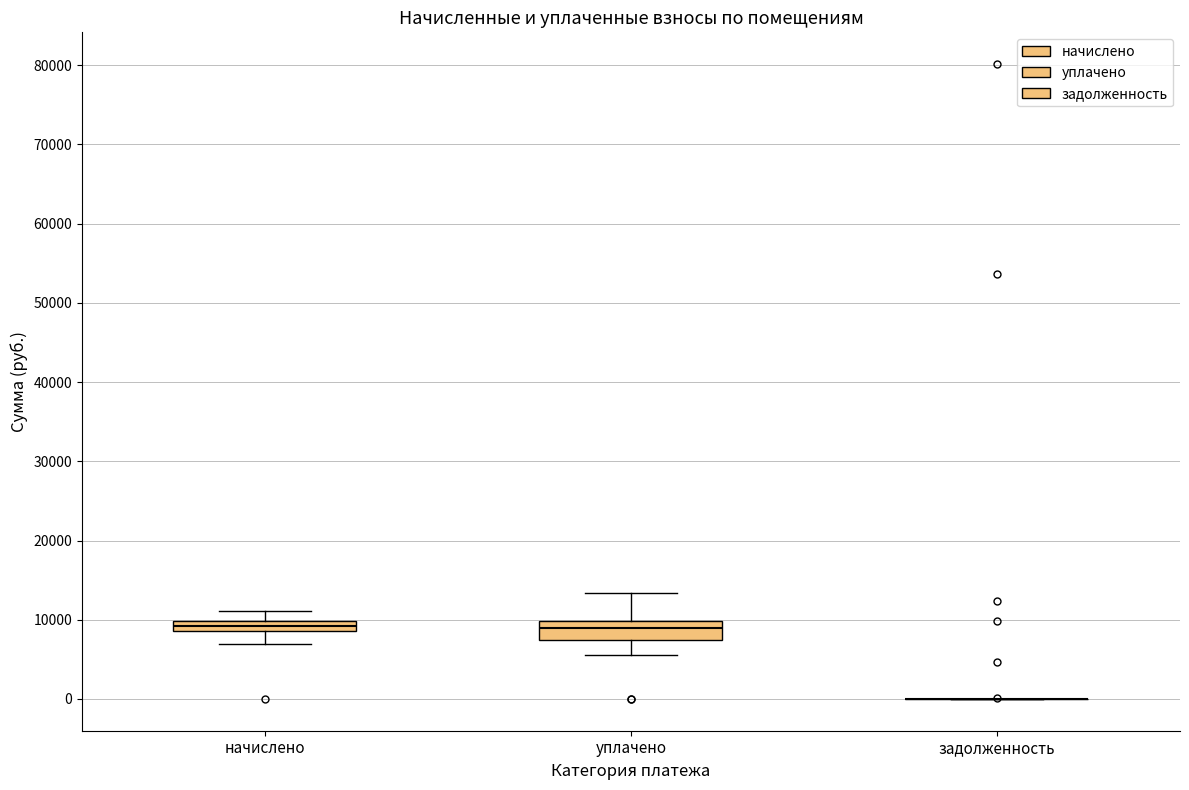

Where is the lower edge of the box for уплачено on the y-axis? The values are not printed on the chart, so give them approximately, as read against the axis.

7000